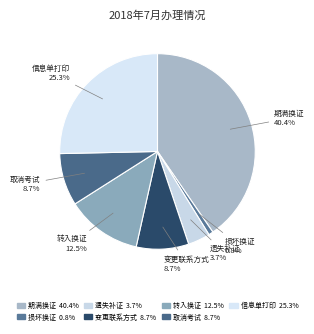

Is there a majority slice in this chart?

No